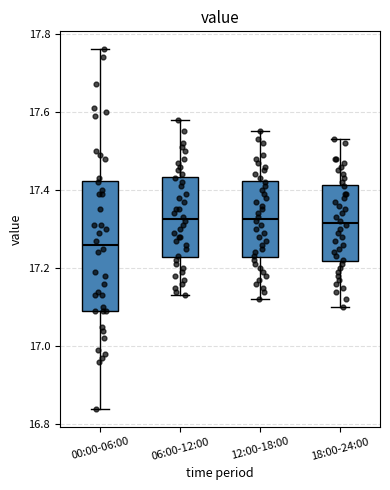

Where is the lower edge of the box for 06:00-12:00 on the y-axis? The values are not printed on the chart, so give them approximately, as read against the axis.

17.22